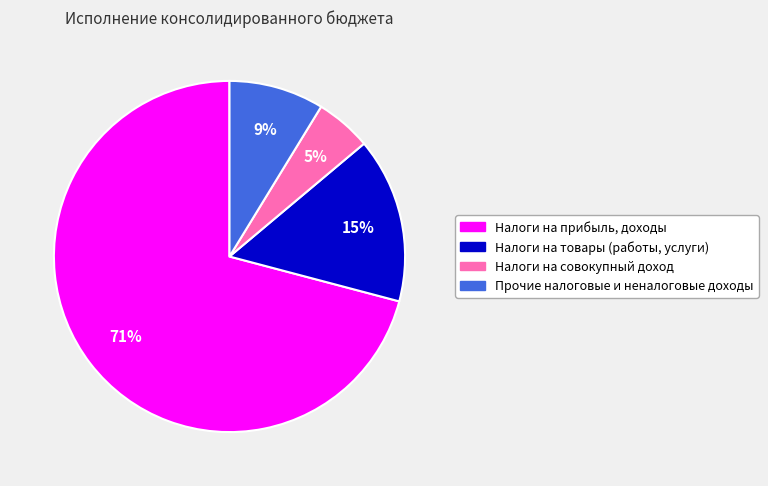

To the nearest percent, what is the average slice percentage?

25%